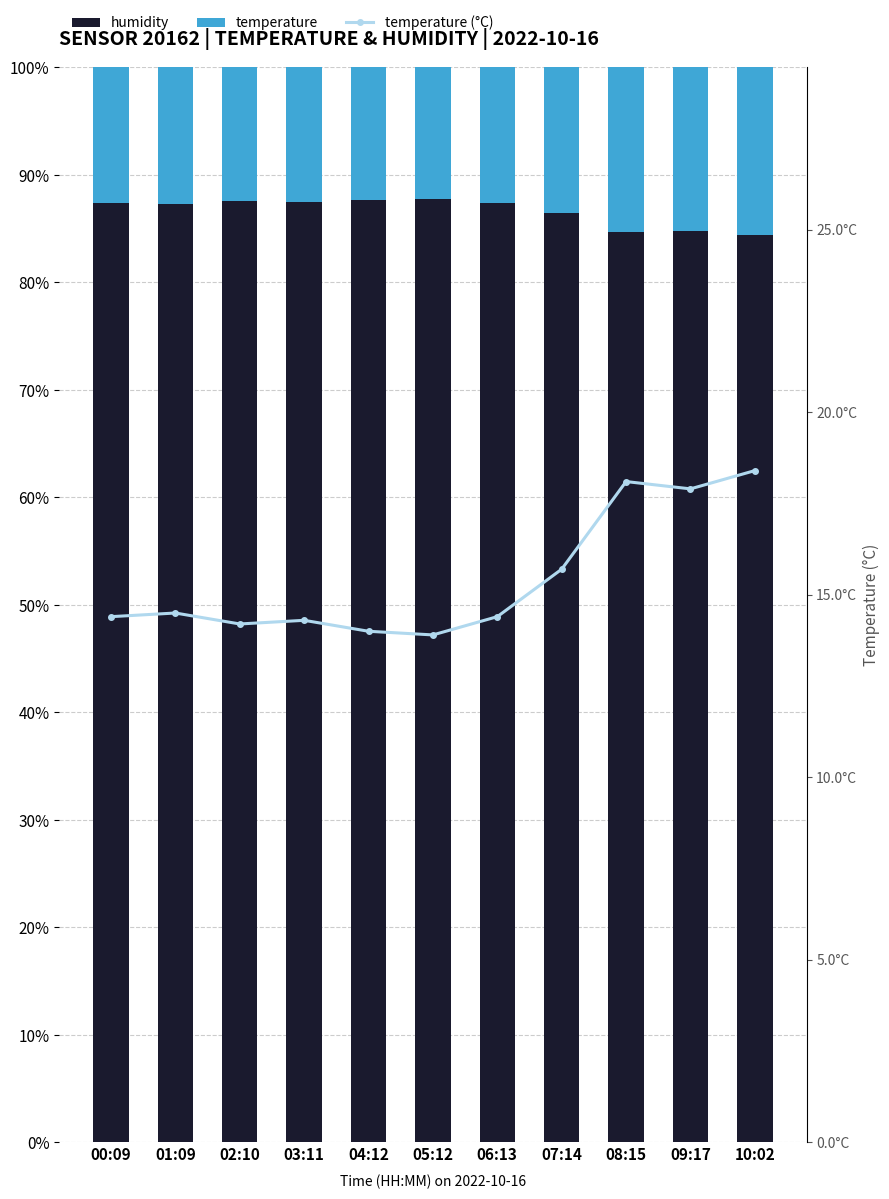

What is the minimum value shown in the chart?

0.1